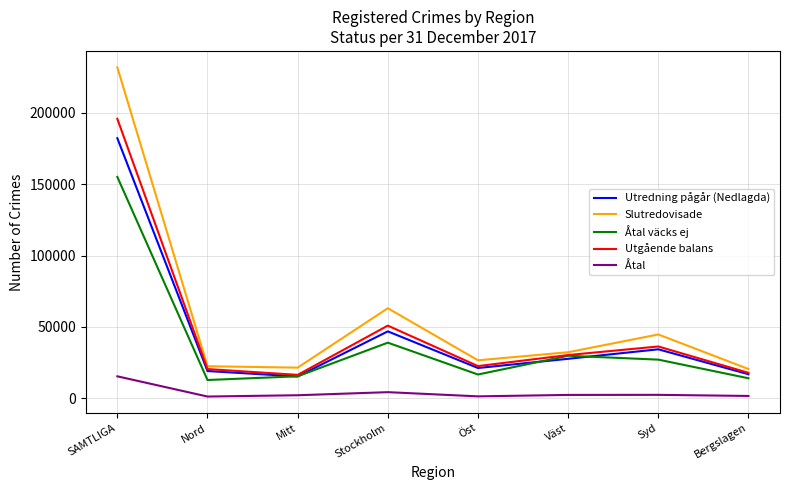

Is it true that Åtal väcks ej equals 12799 at Nord?

True